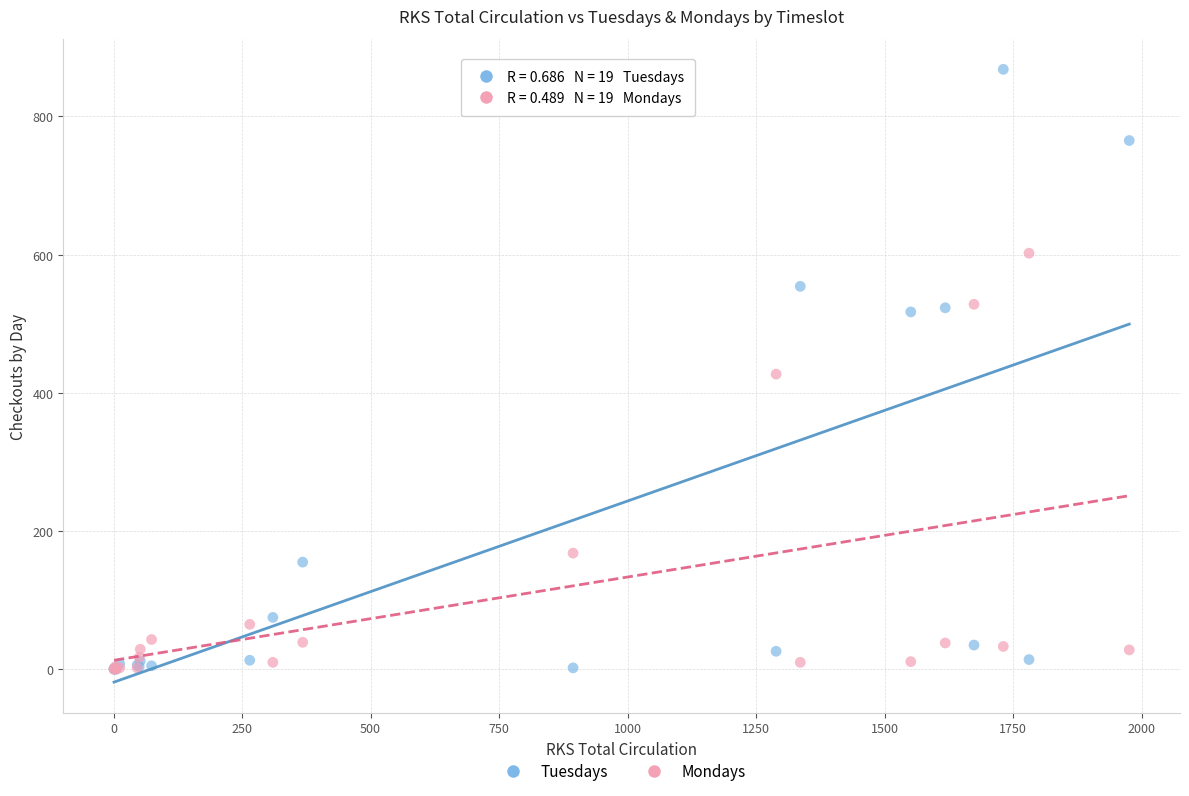

What are all the series names shown in the legend?

Tuesdays, Mondays